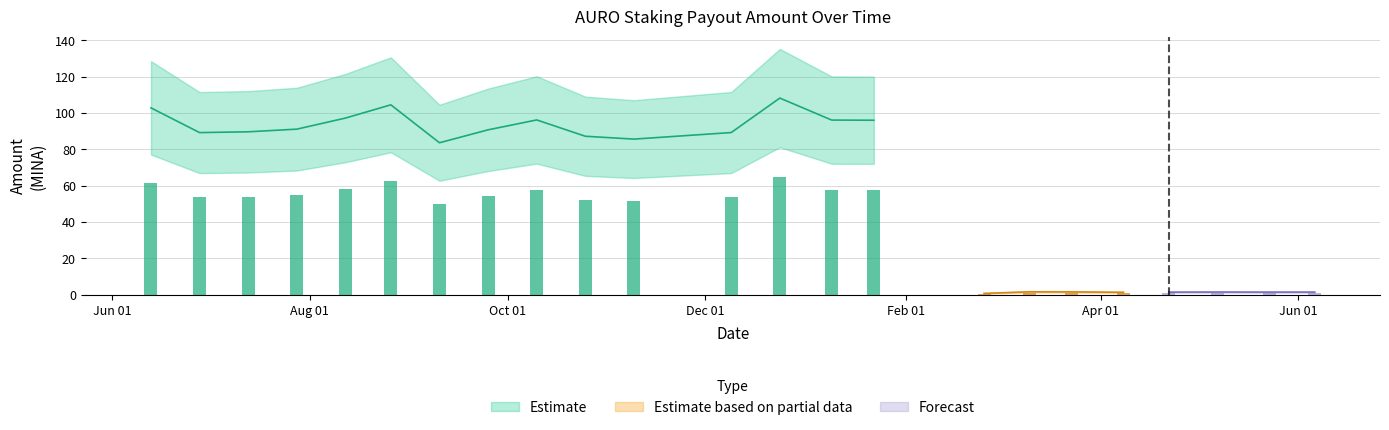

How many categories are shown in the chart?

23